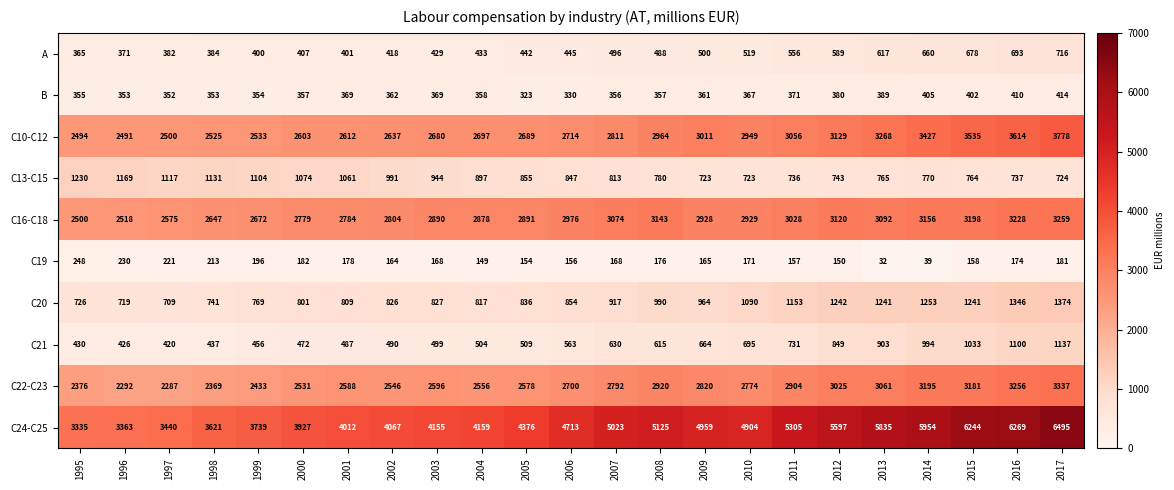

What is the smallest value displayed?

32